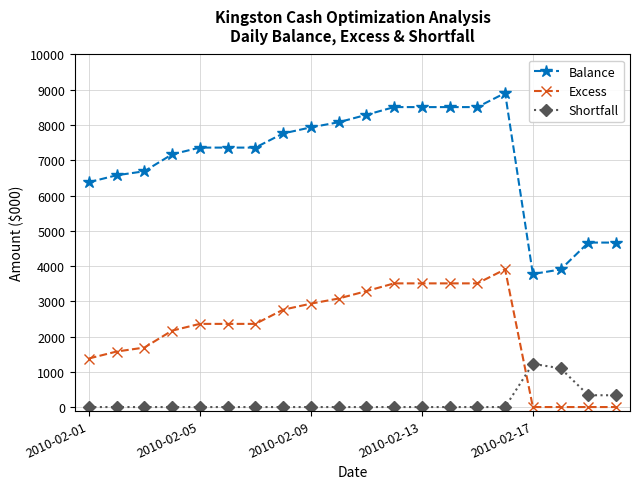

What is the minimum value for Balance?

3774